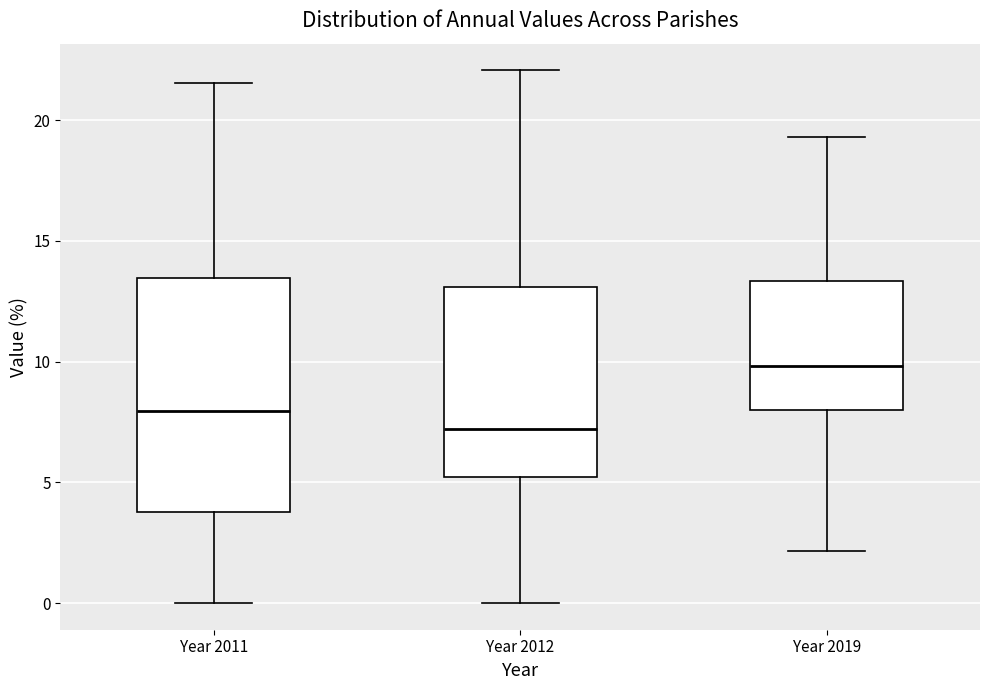

Where does the lower whisker of the box for Year 2019 end on the y-axis? The values are not printed on the chart, so give them approximately, as read against the axis.

2.0